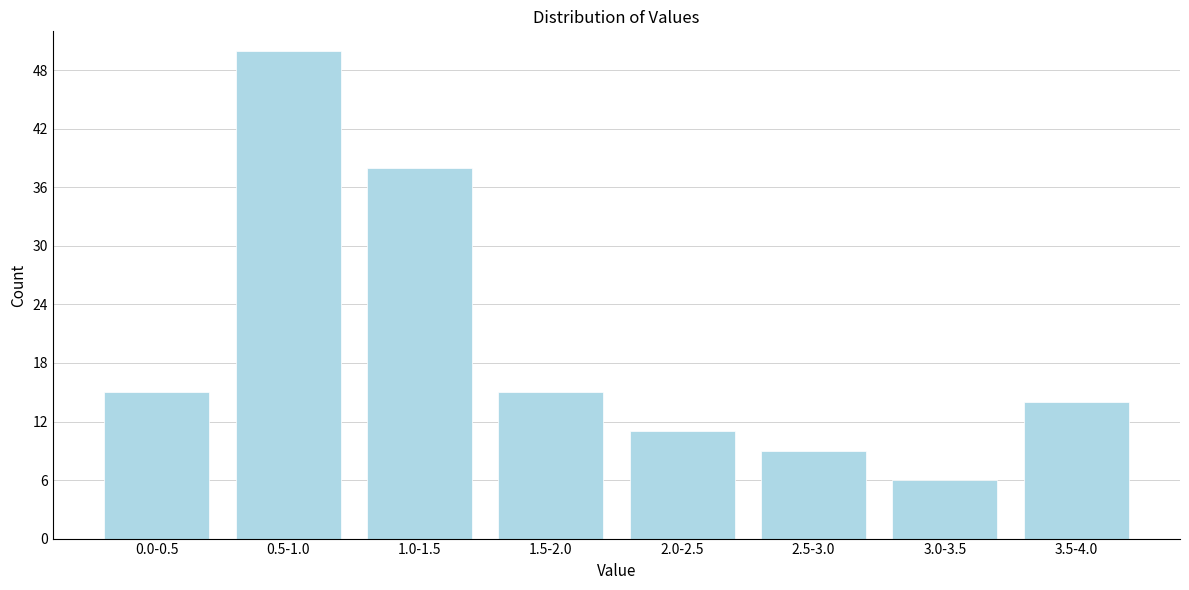

Reading left to right, extract all data points from this chart.

15	50	38	15	11	9	6	14